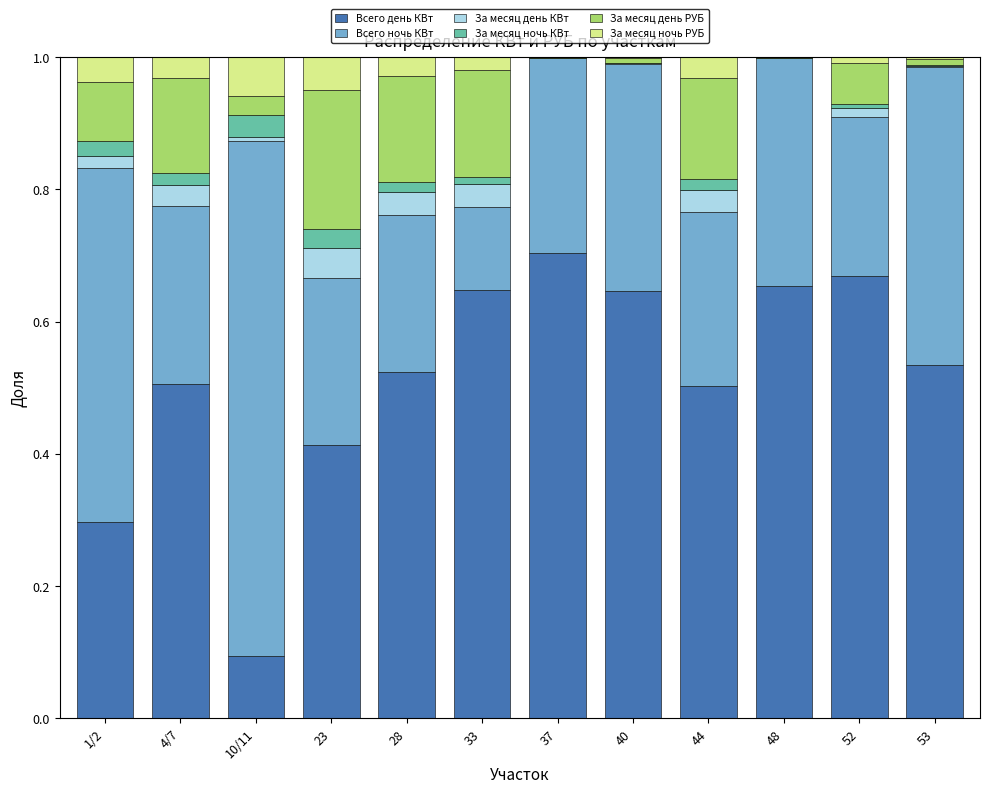

The value of Всего день КВт at 40 is 0.3. True or false?

False